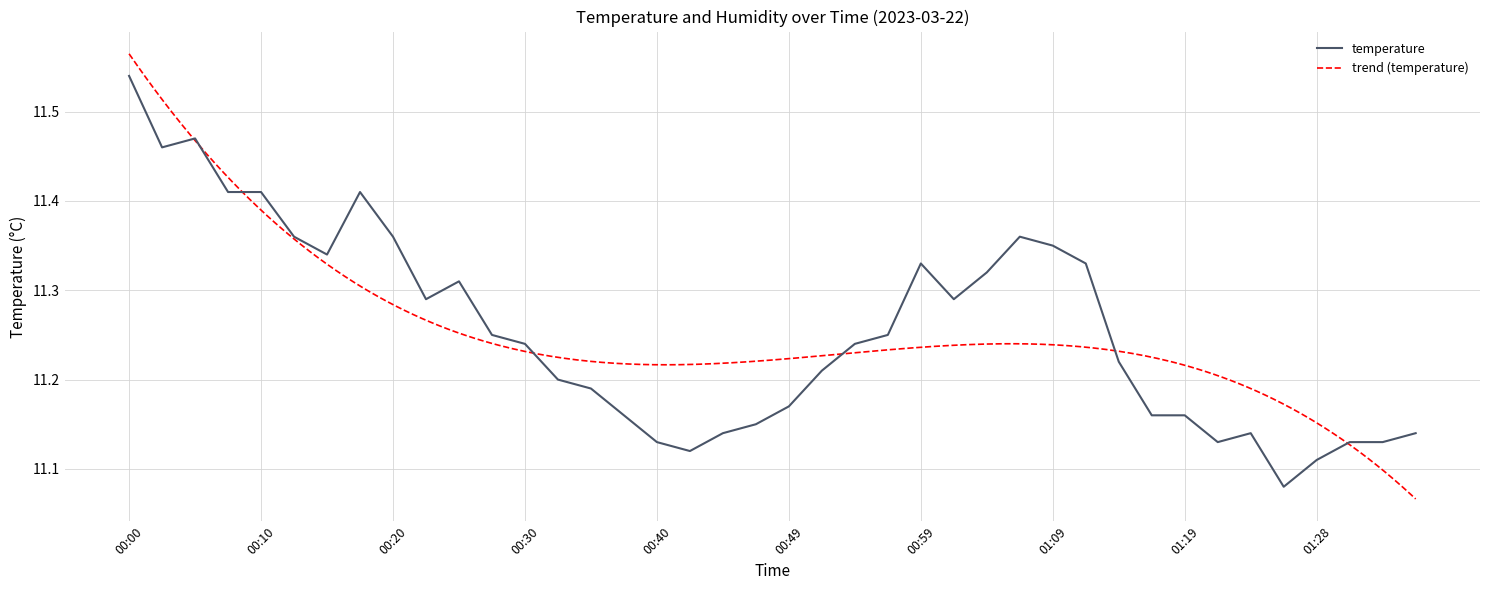

What is the greatest value displayed?

11.5